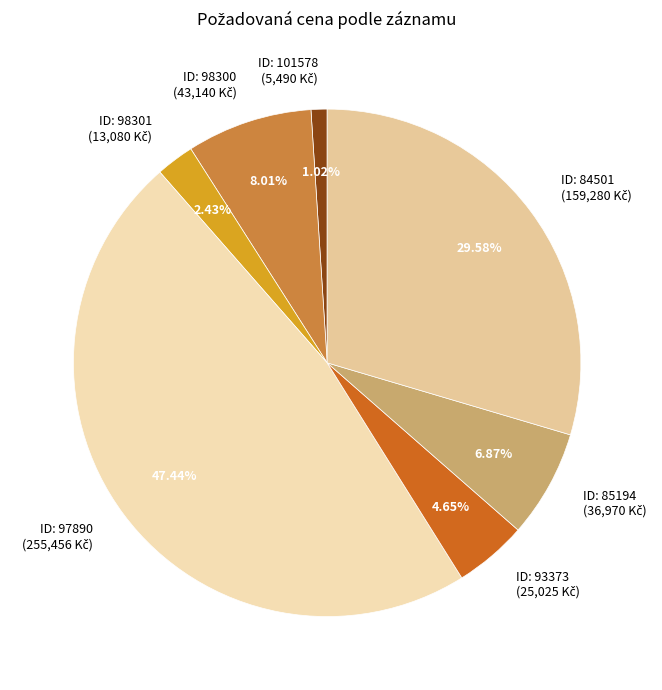

To the nearest percent, what is the average slice percentage?

14%